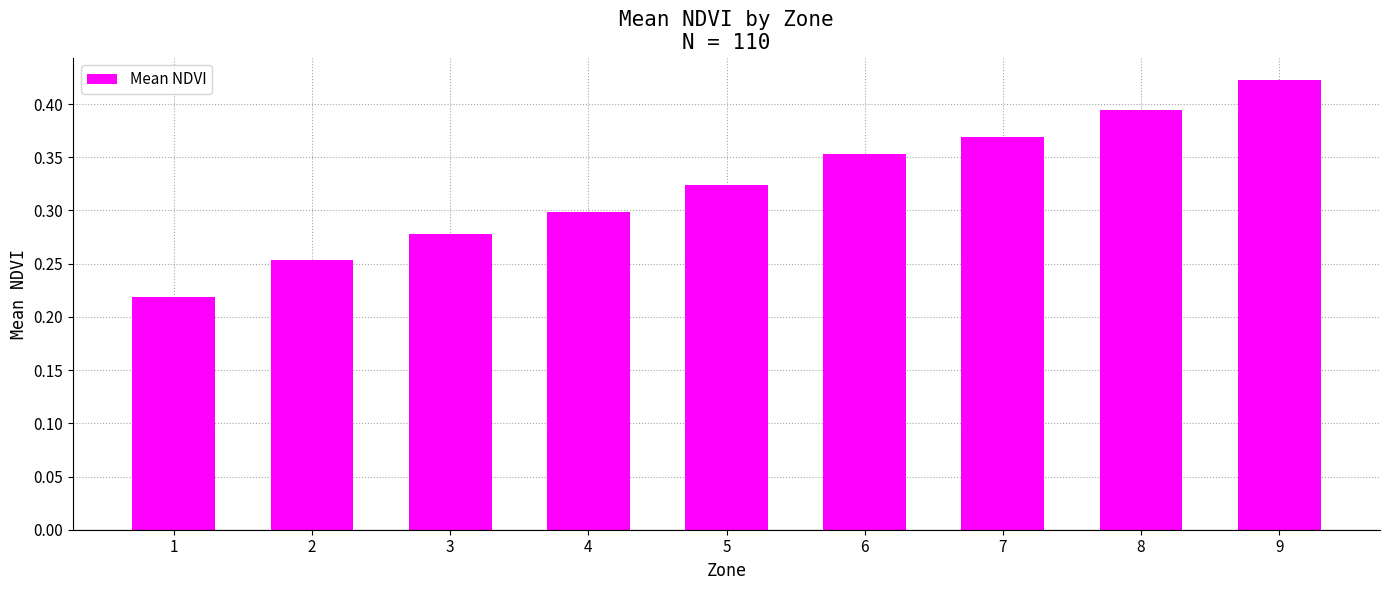

How many values are between 0 and 1?

9